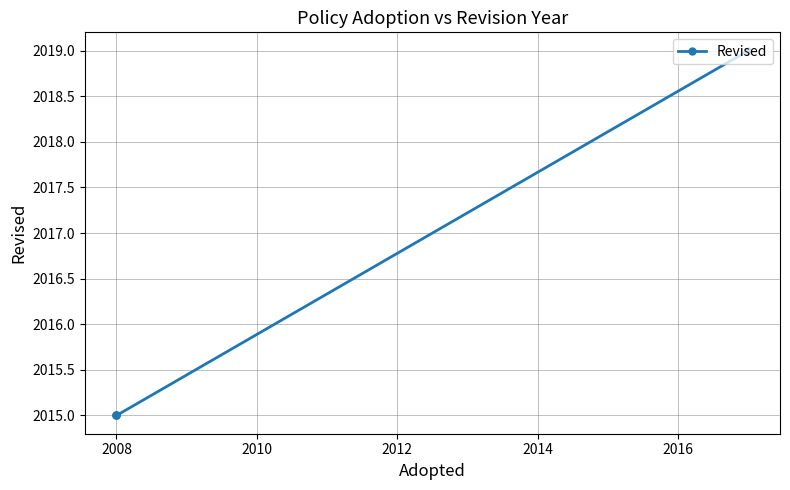

Which has a higher value, 2012 or 2006?

2012